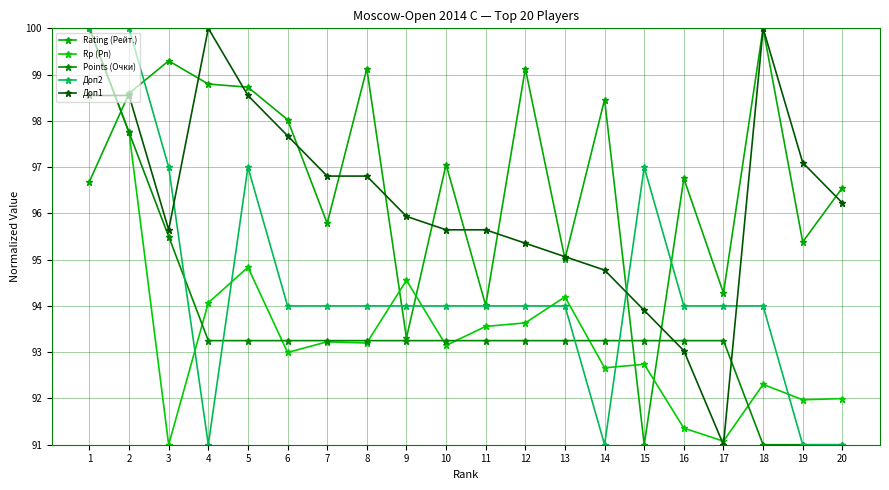

The value of Rp (Рп) at 7 is 134.9. True or false?

False